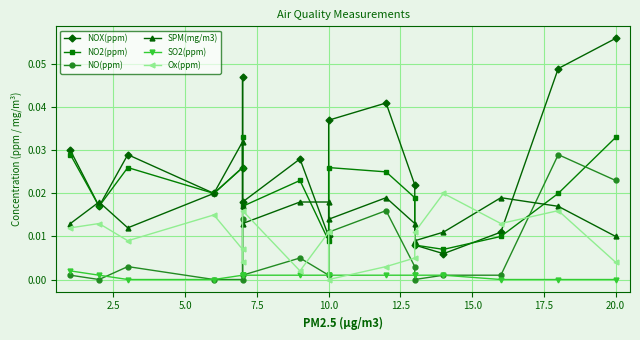

At how many categories does at least one series exceed 0?

17